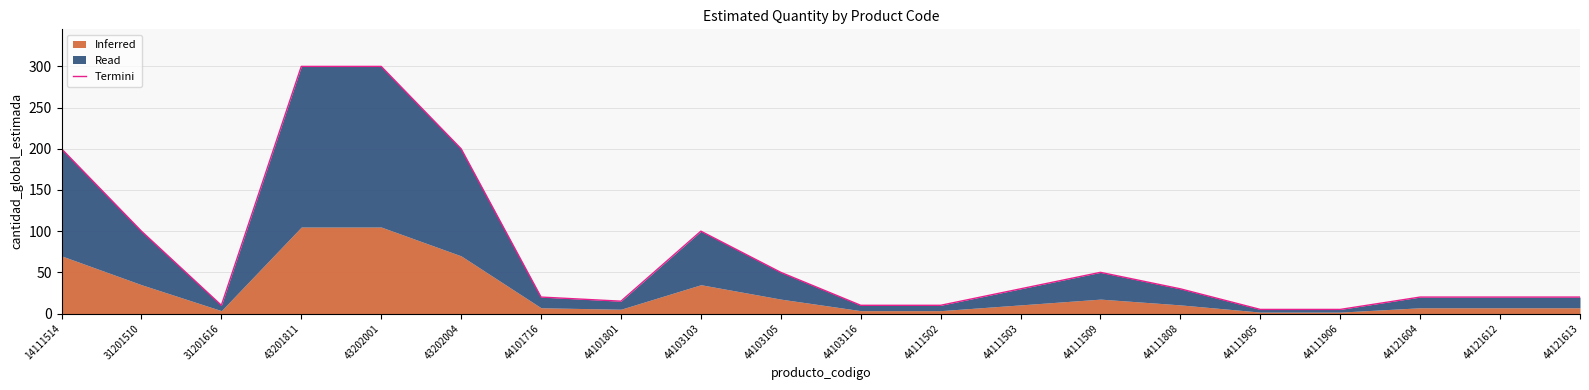

Reading left to right, list all the values displayed in this chart.

200	100	10	300	300	200	20	15	100	50	10	10	30	50	30	5	5	20	20	20